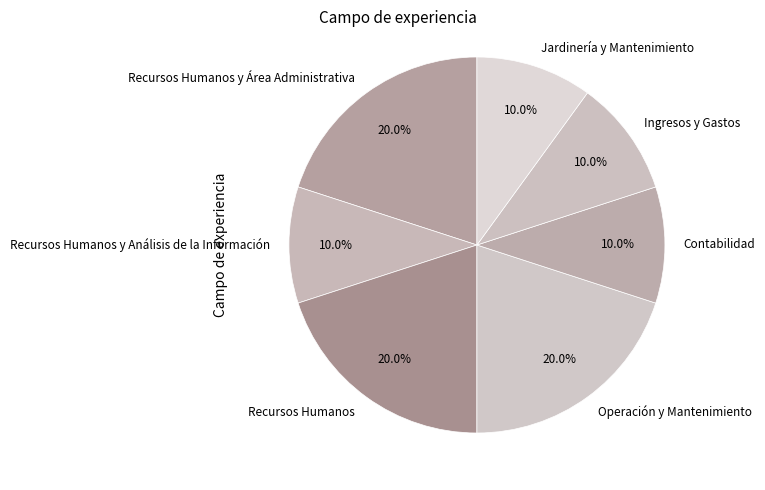

Is it true that Ingresos y Gastos is 10% of the pie?

True